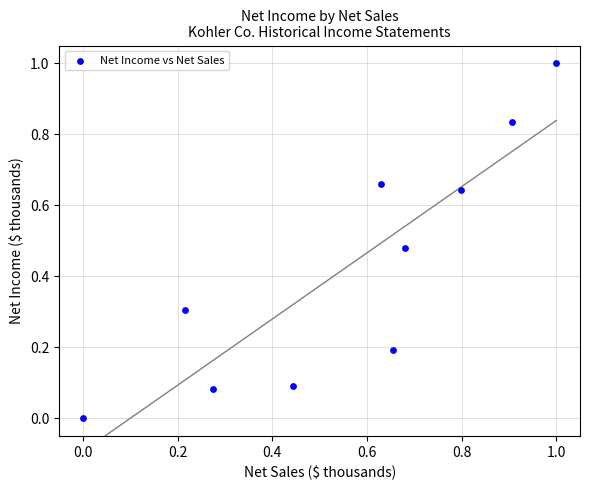

What is the range of X values (max minus min)?

1.0